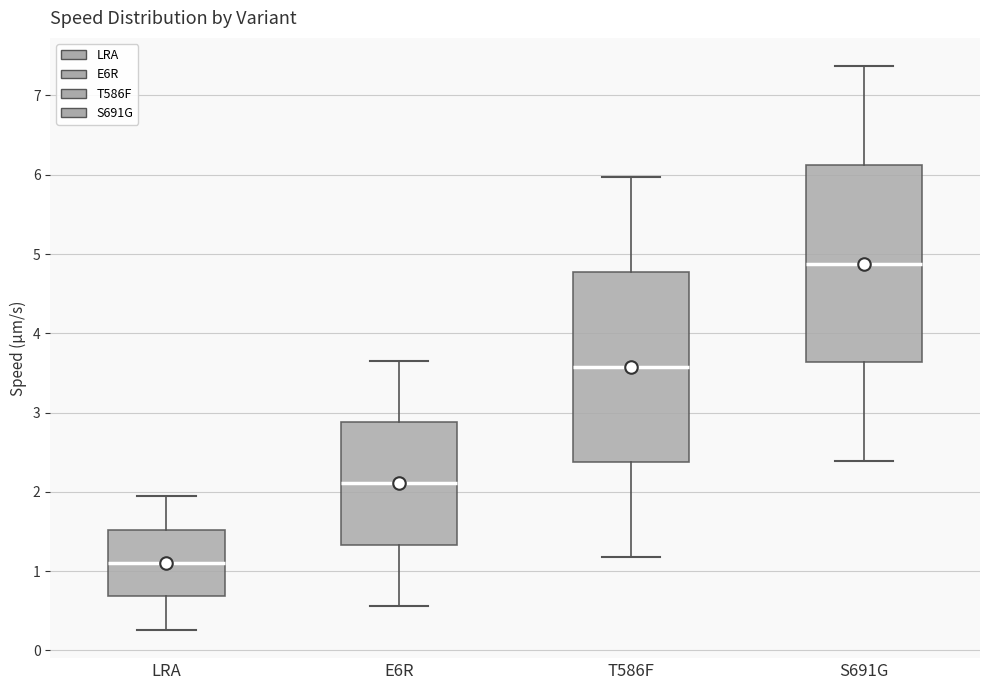

Where does the median line of the box for S691G sit on the y-axis? The values are not printed on the chart, so give them approximately, as read against the axis.

4.9